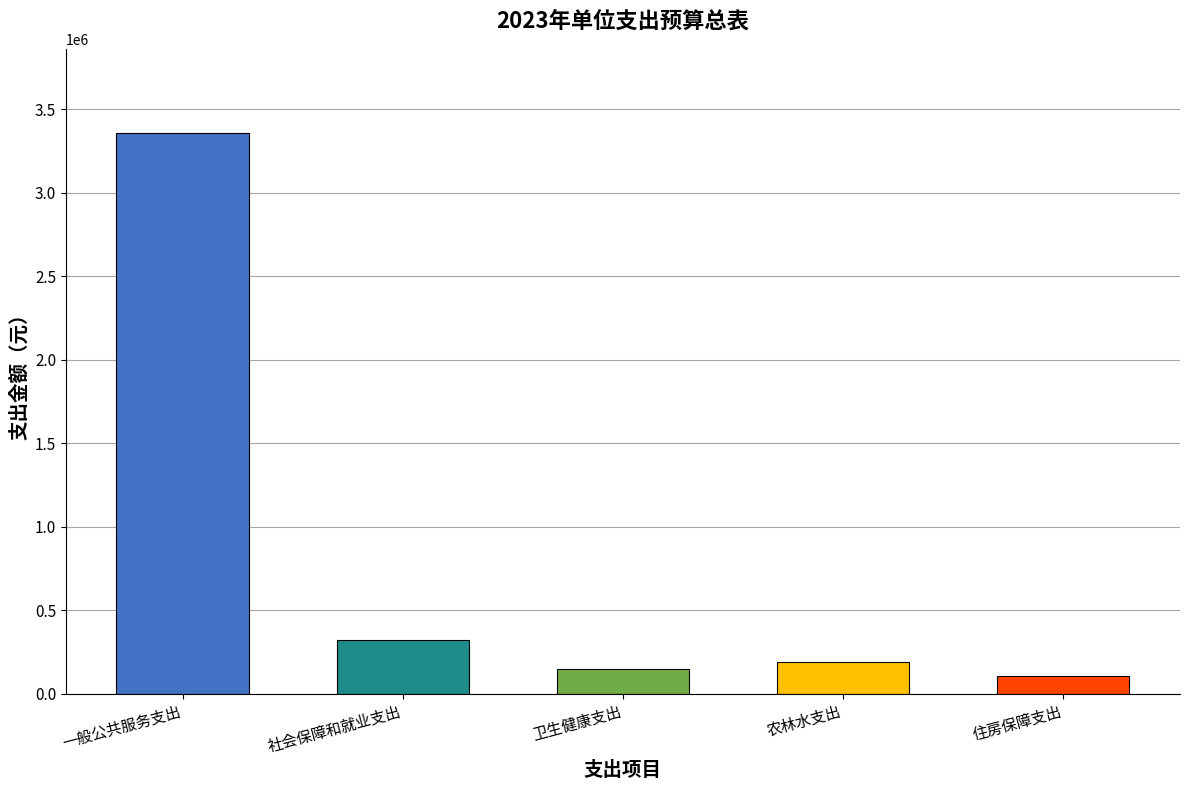

What is the label of the 2nd bar from the left?

社会保障和就业支出